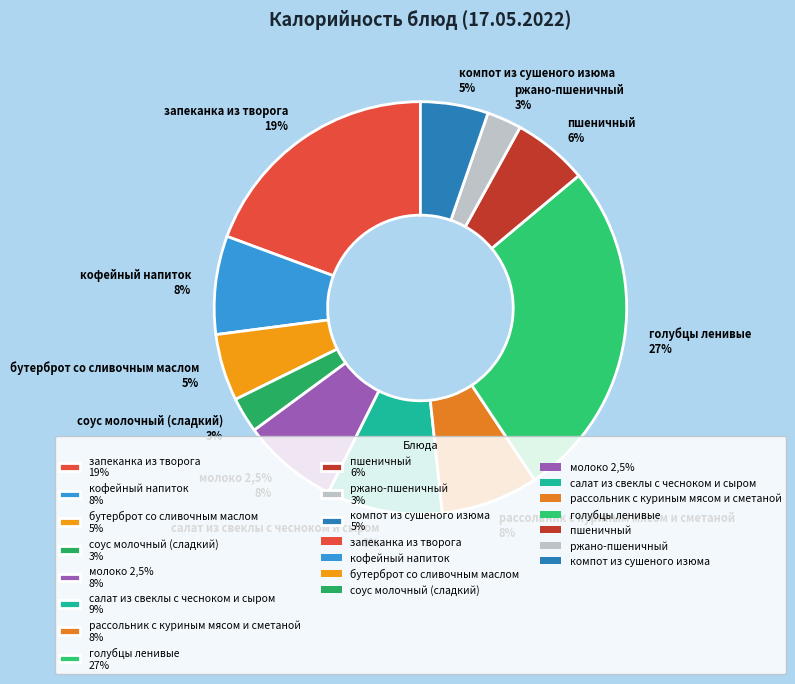

To the nearest percent, what portion does соус молочный (сладкий) represent?

3%